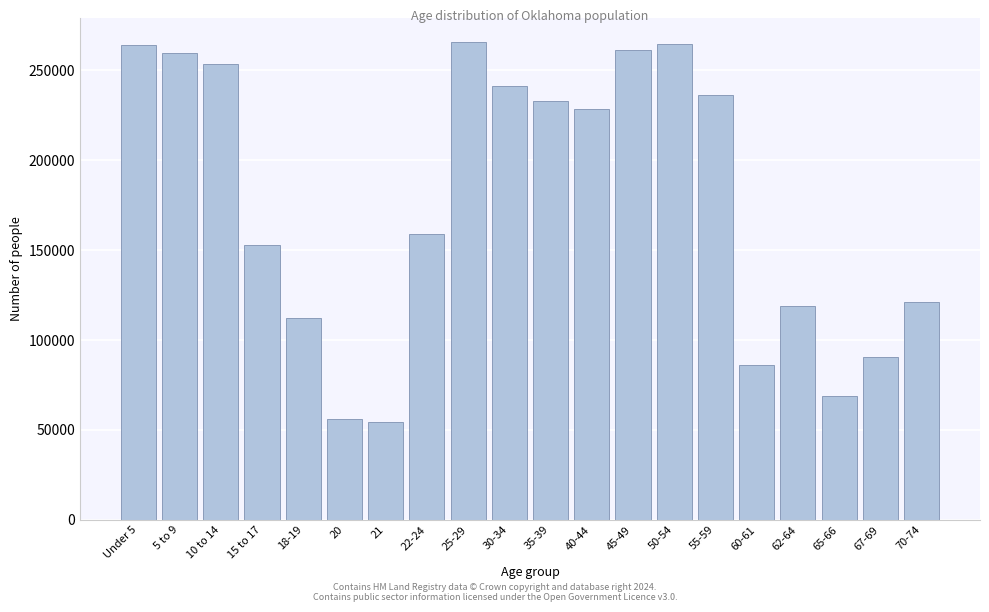

What is the maximum value shown in the chart?

265737